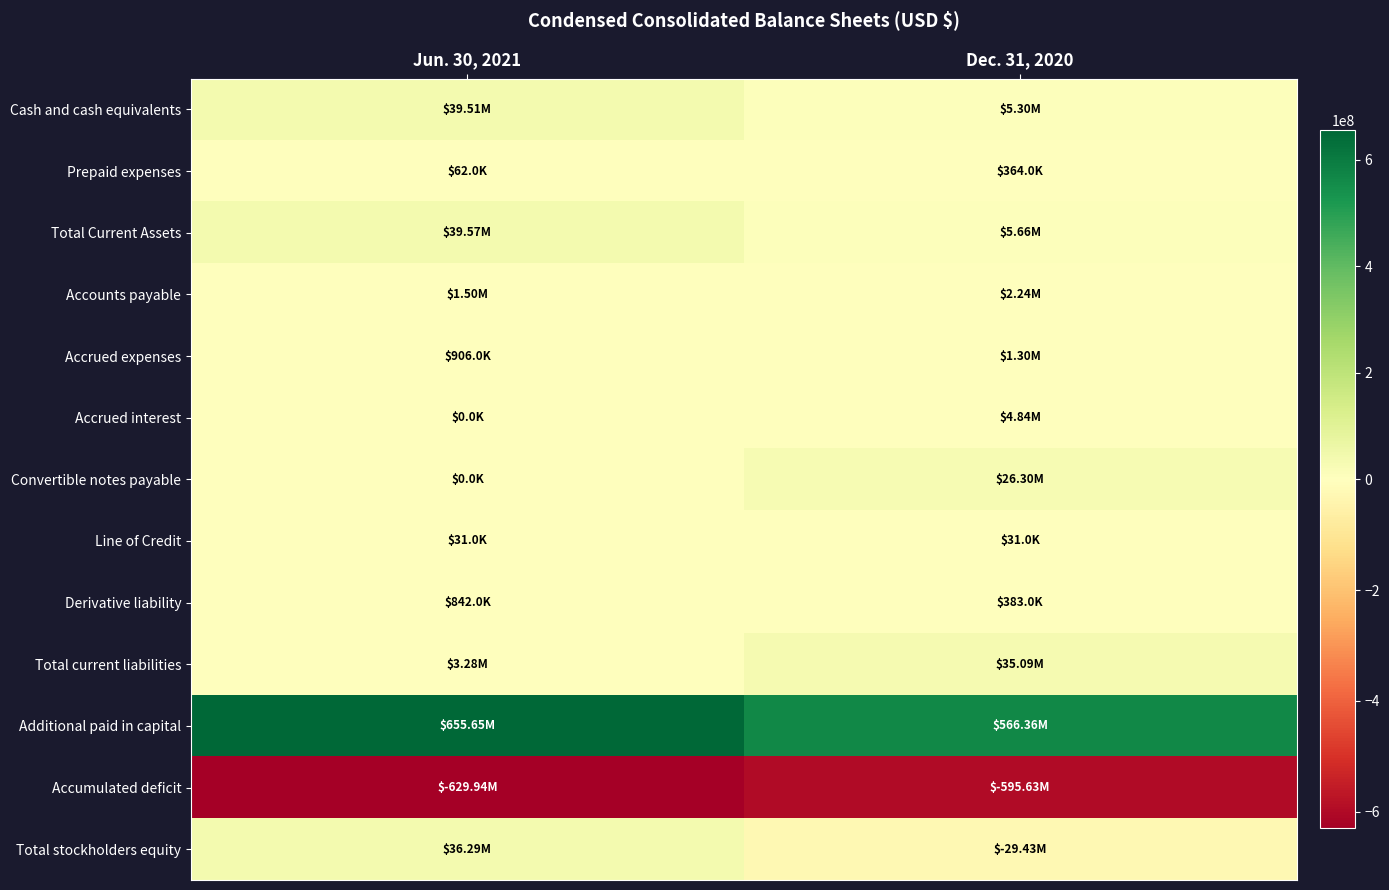

Which has a higher value, Dec. 31, 2020 or Jun. 30, 2021?

Jun. 30, 2021